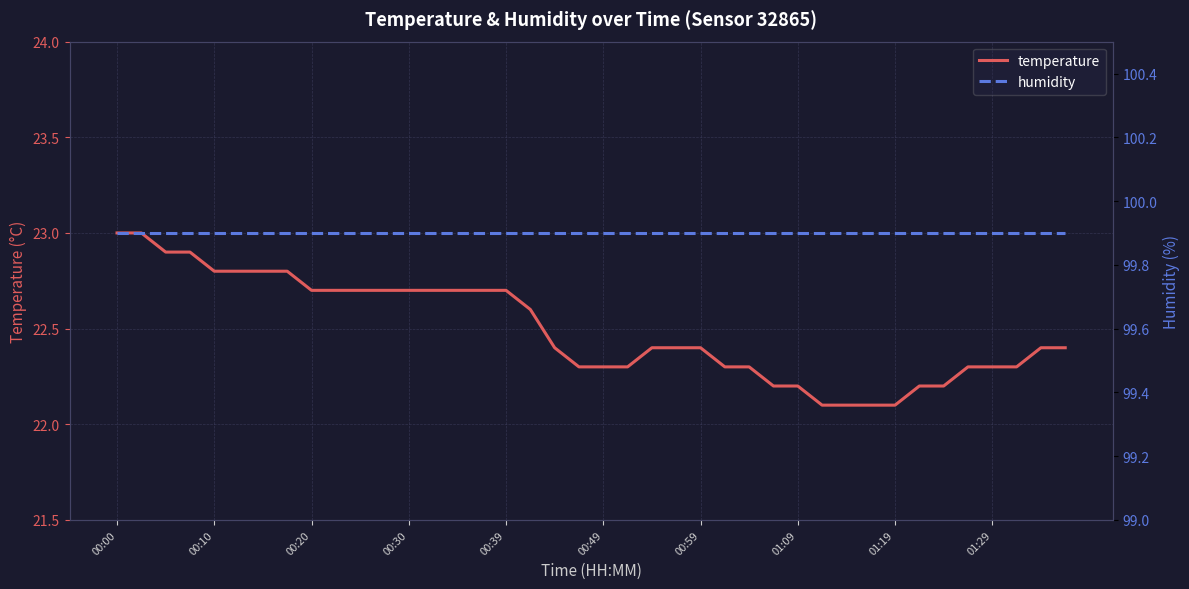

What is the difference between the maximum and minimum values in the temperature series?

0.9